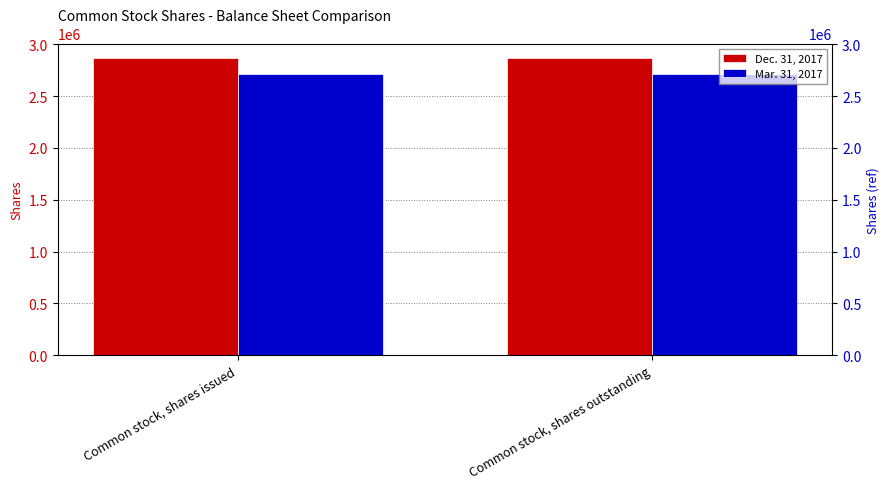

The Mar. 31, 2017 series shows 2710000 at Common stock, shares outstanding. True or false?

True